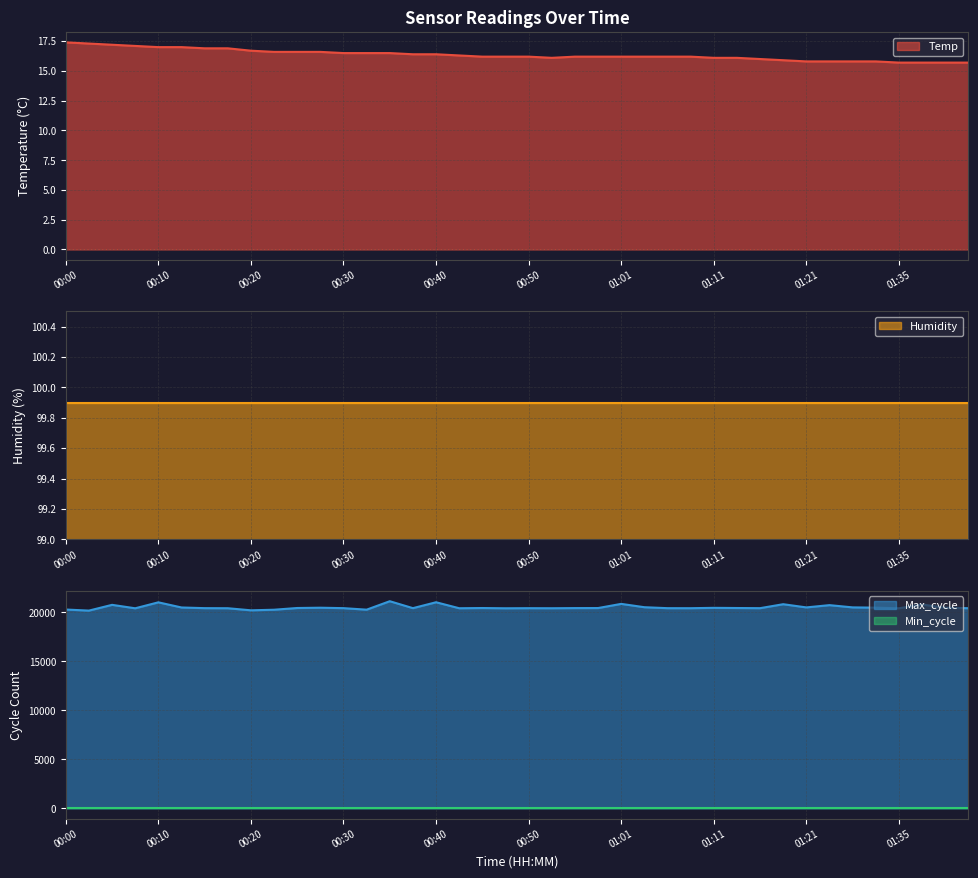

True or false: Temp and Max_cycle cross at least once.

False